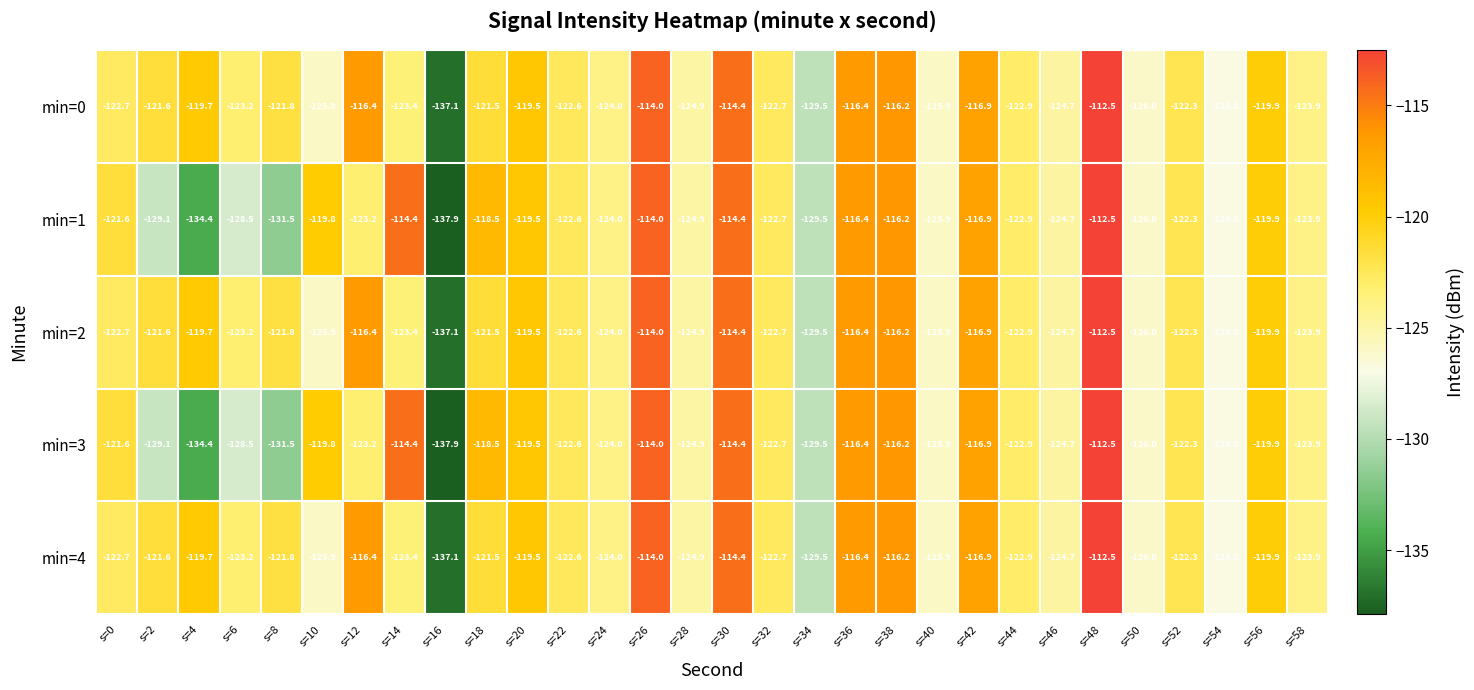

At which category is the sum across all series the highest?

s=48